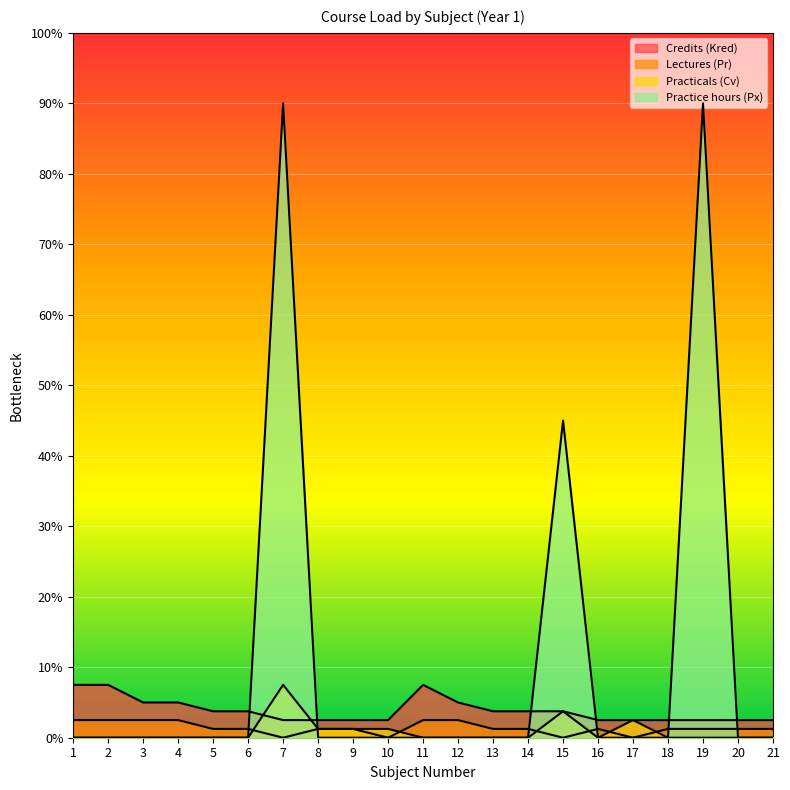

How many interior local peaks does the Practicals (Cv) series have?

3